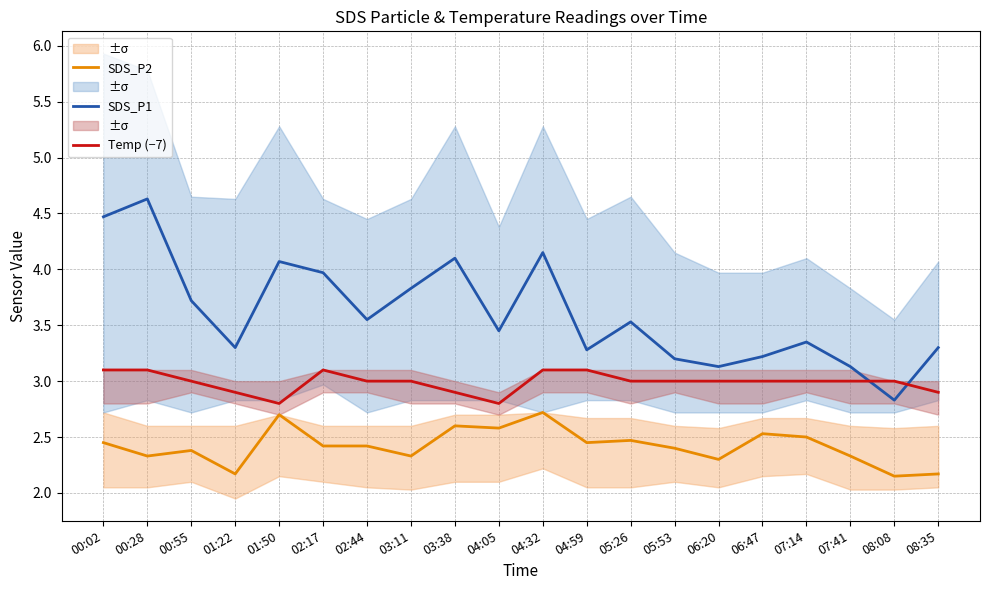

What is the label of the 16th point from the right?

01:50